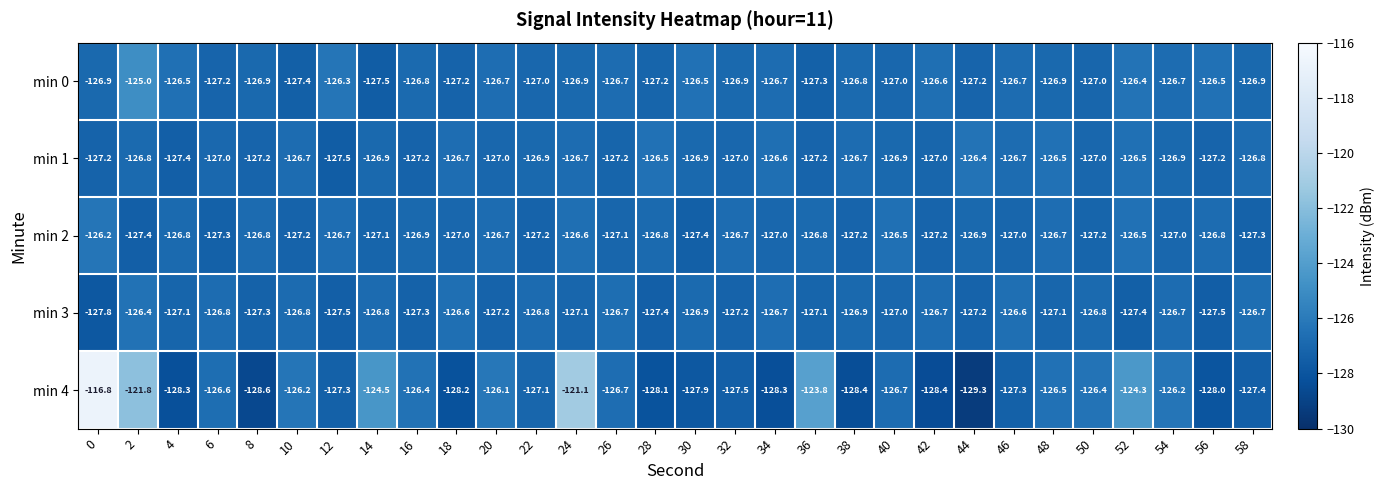

What is the maximum value for min 1?

-126.4